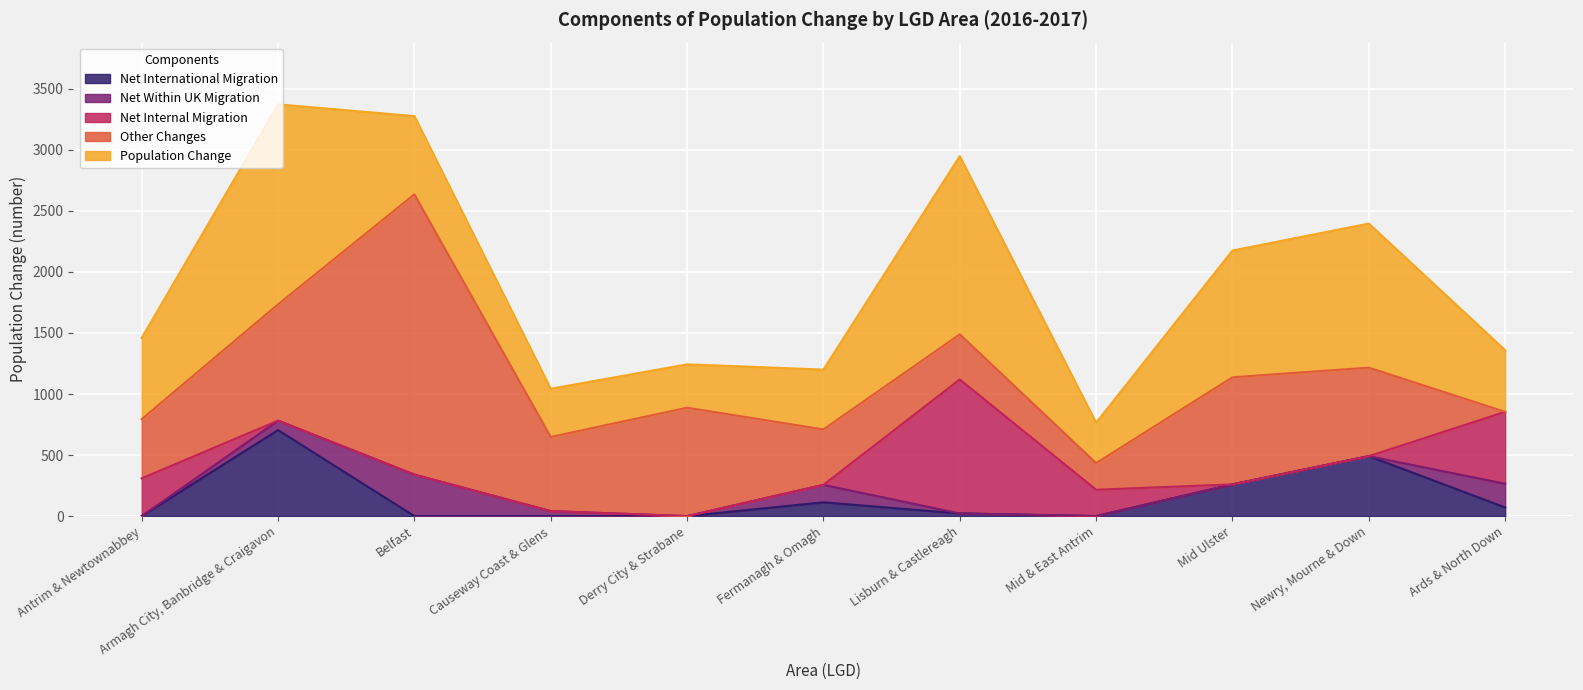

Between which two adjacent categories do Net Internal Migration and Other Changes first intersect?

Fermanagh & Omagh and Lisburn & Castlereagh